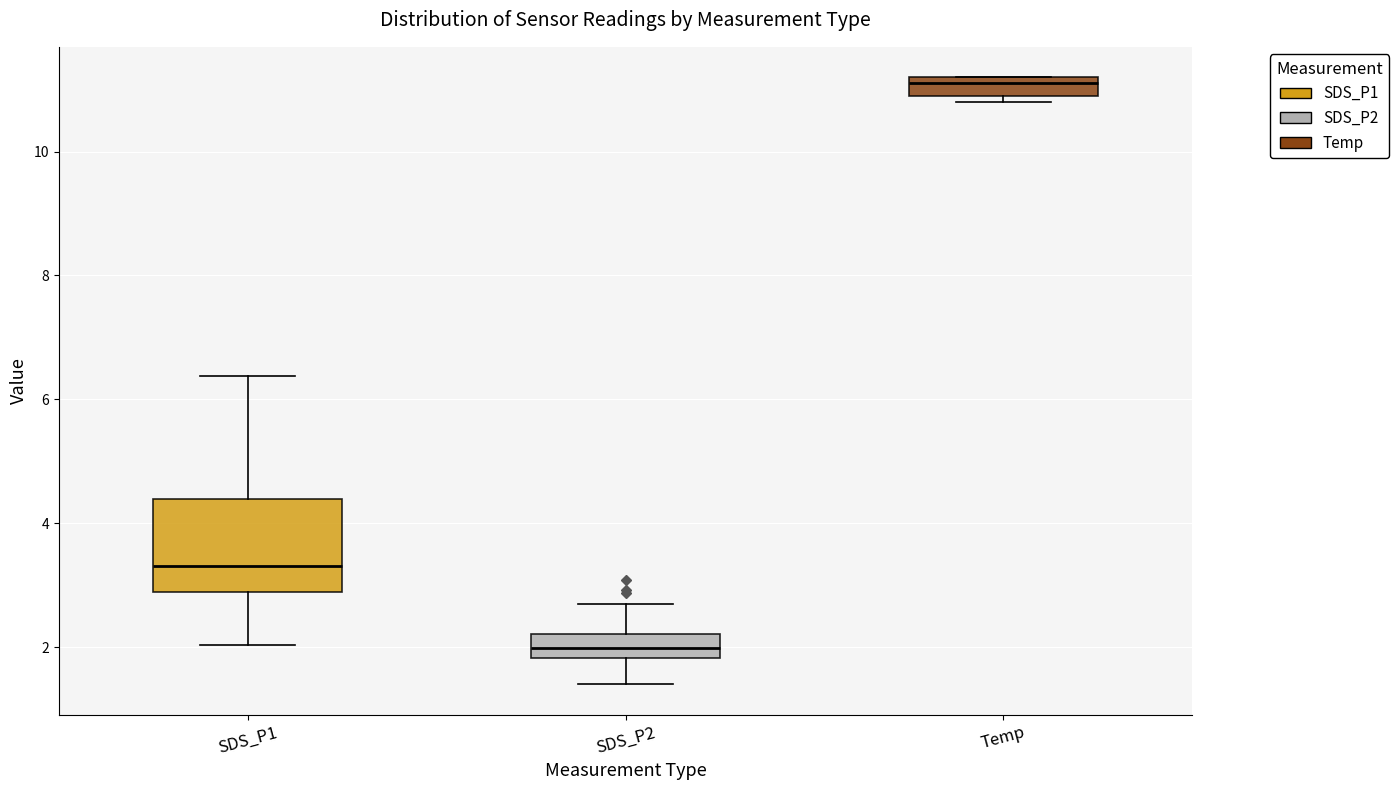

Which box has the lowest median line?

SDS_P2